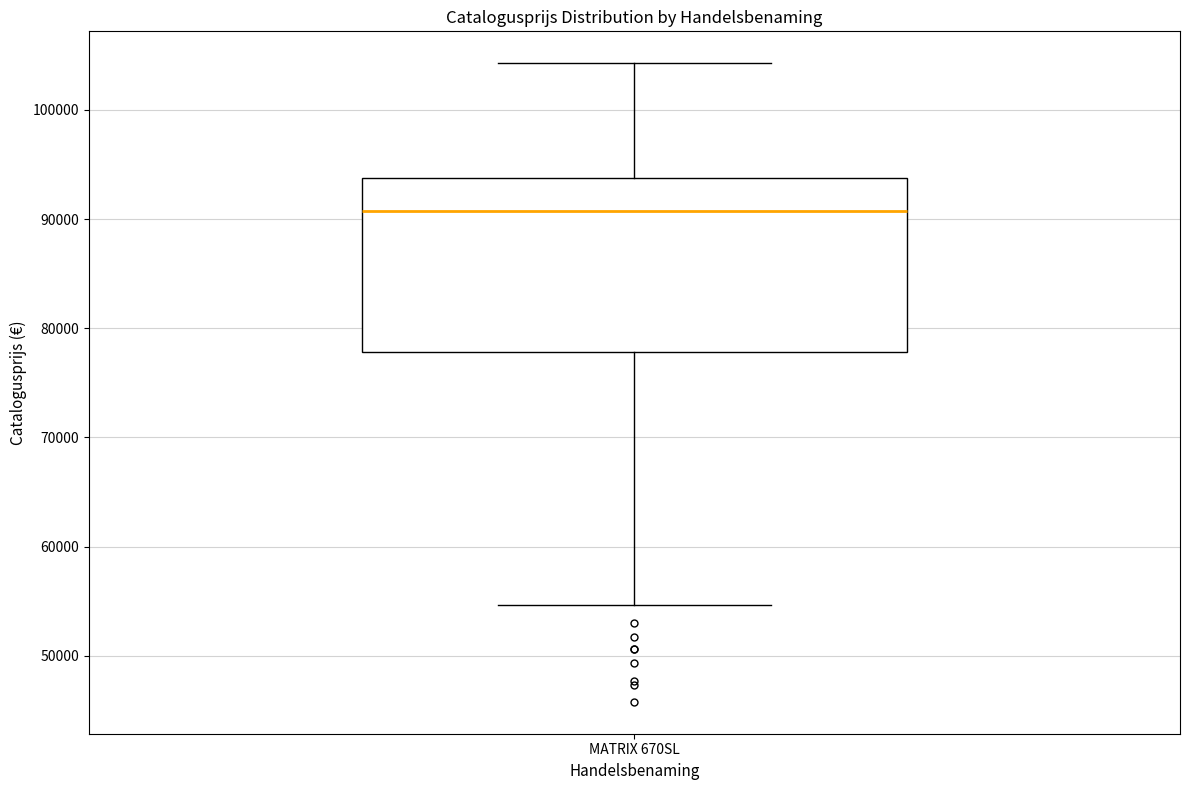

Transcribe this box plot: give where the median line is, the range the box spans, and where the two whiskers end, as read against the y-axis. The values are not printed on the chart, so give them approximately, as read against the axis.

median 91000, box 78000 to 94000, whiskers 55000 to 104000